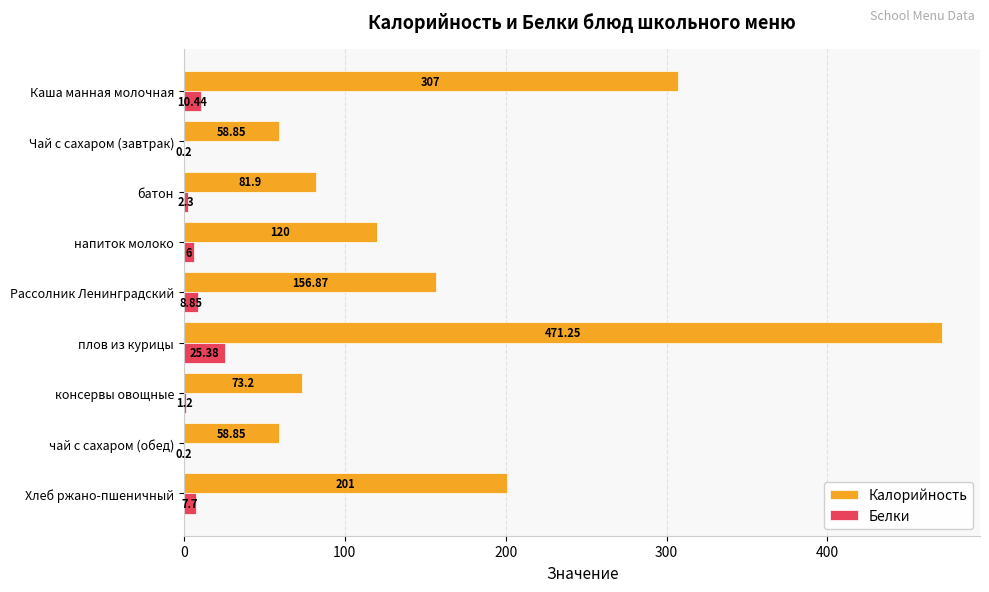

What is the sum of the Калорийность values at Хлеб ржано-пшеничный and Рассолник Ленинградский?

357.9